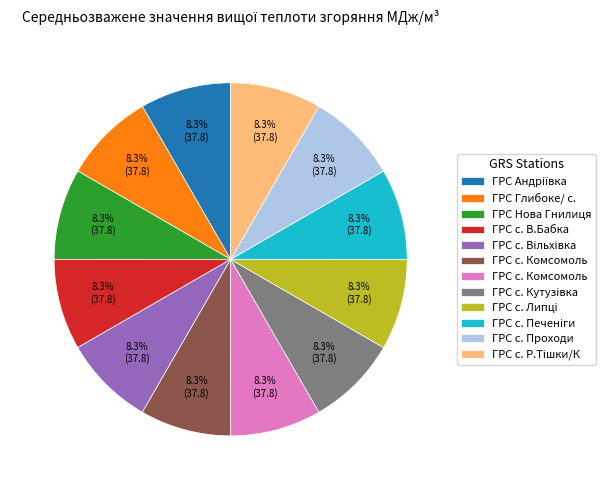

Does any single category account for the majority?

No